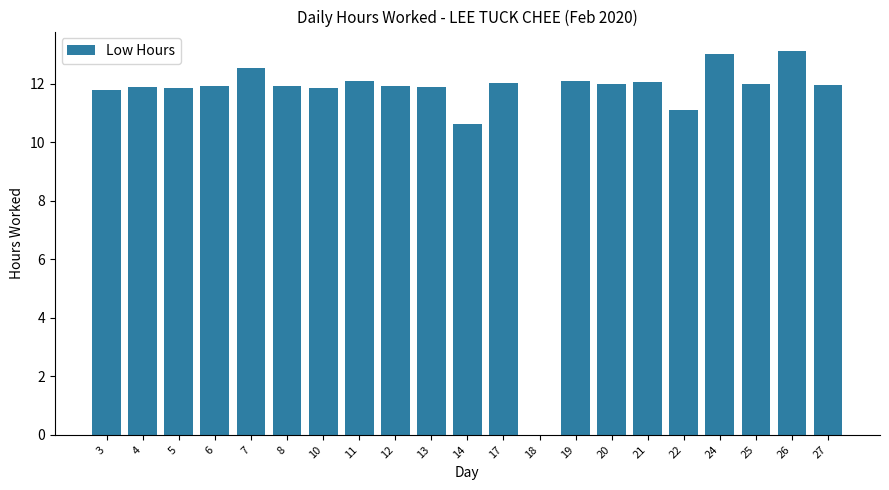

What is the change in value from 7 to 18?

-12.5